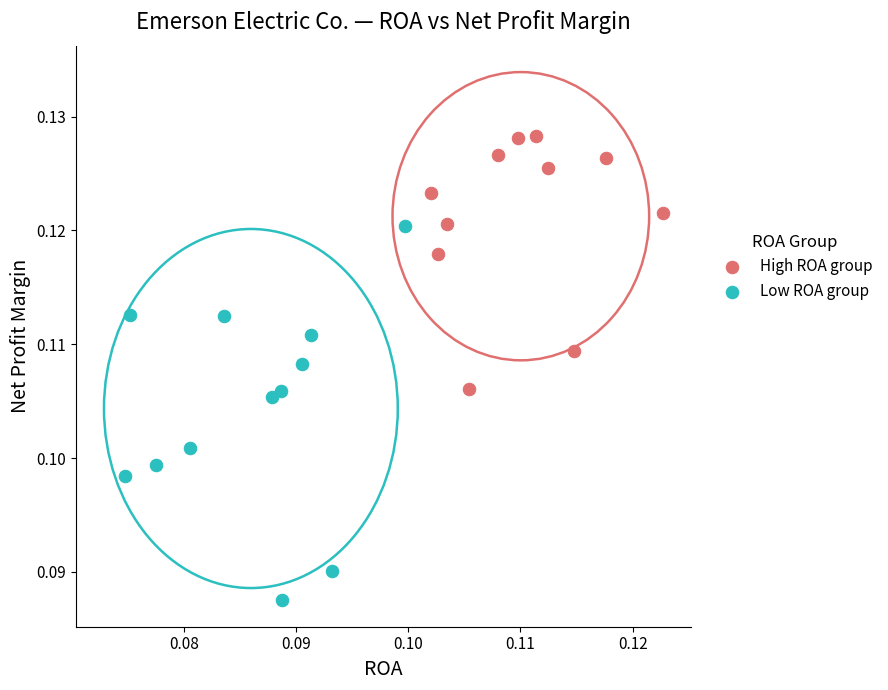

Which series contains the lowest Y value?

Low ROA group